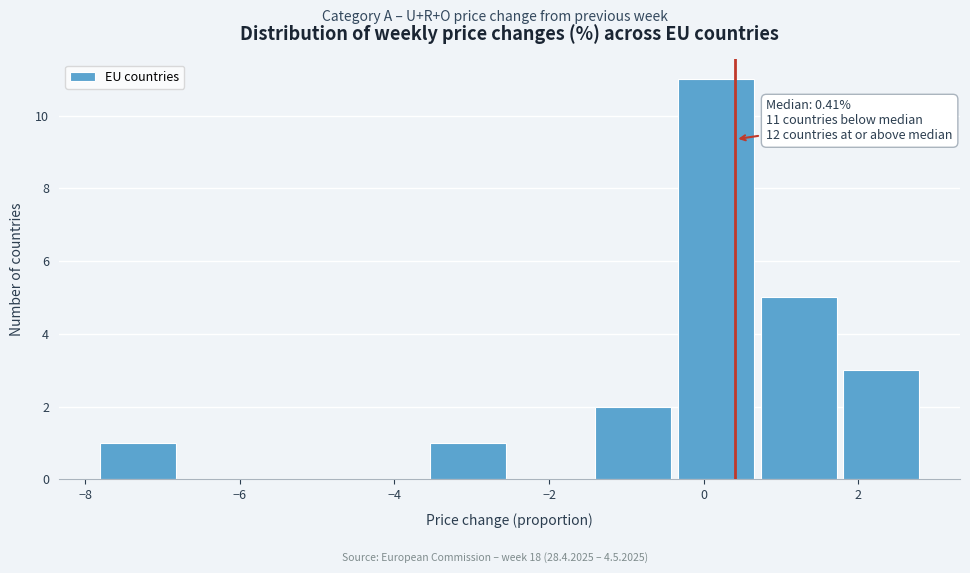

Which range on the x-axis has the tallest bar?

-0.4 to 0.8